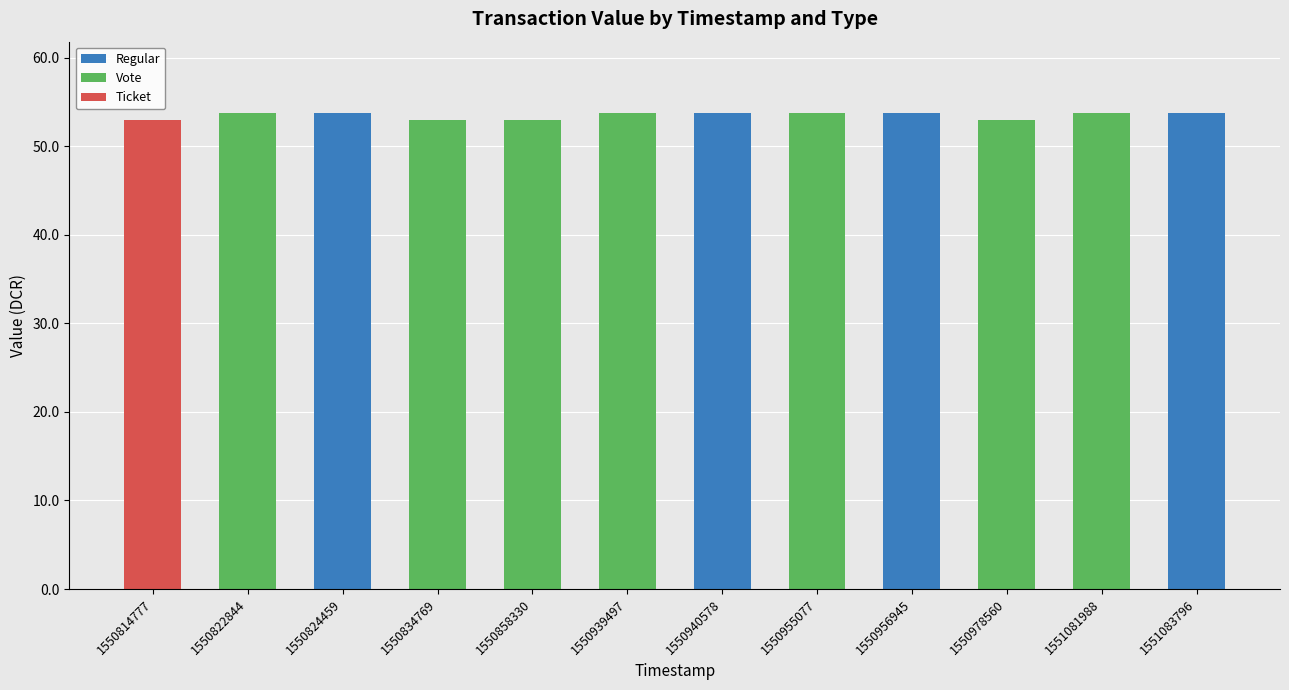

What is the highest value of the Regular series?

53.8